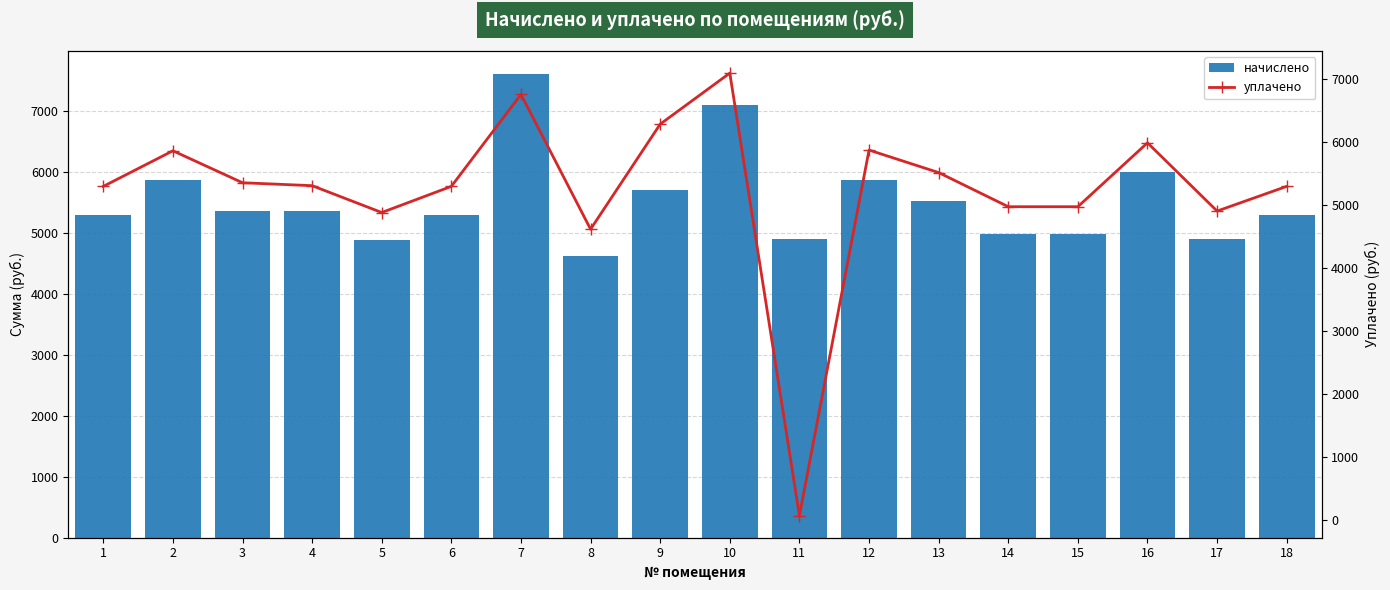

Is it true that уплачено equals 4907.5 at 17?

True